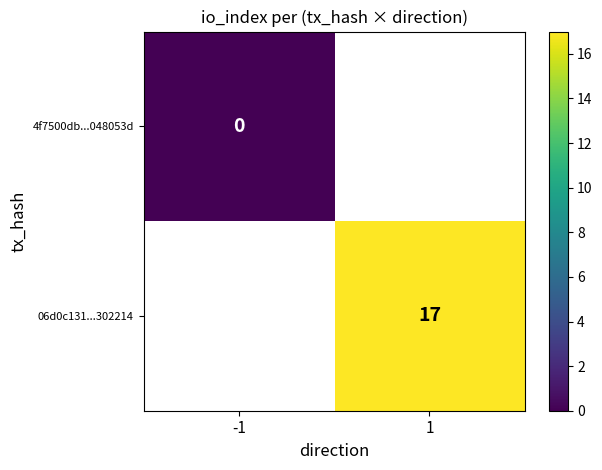

The value of 06d0c131...302214 at 1 is 17. True or false?

True